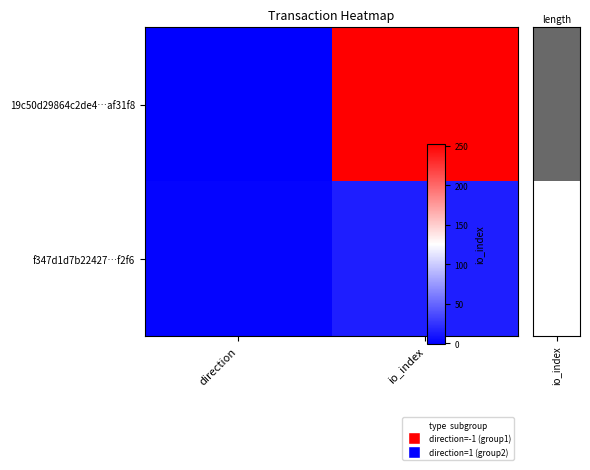

Which series has the widest spread of values?

19c50d29864c2de4…af31f8